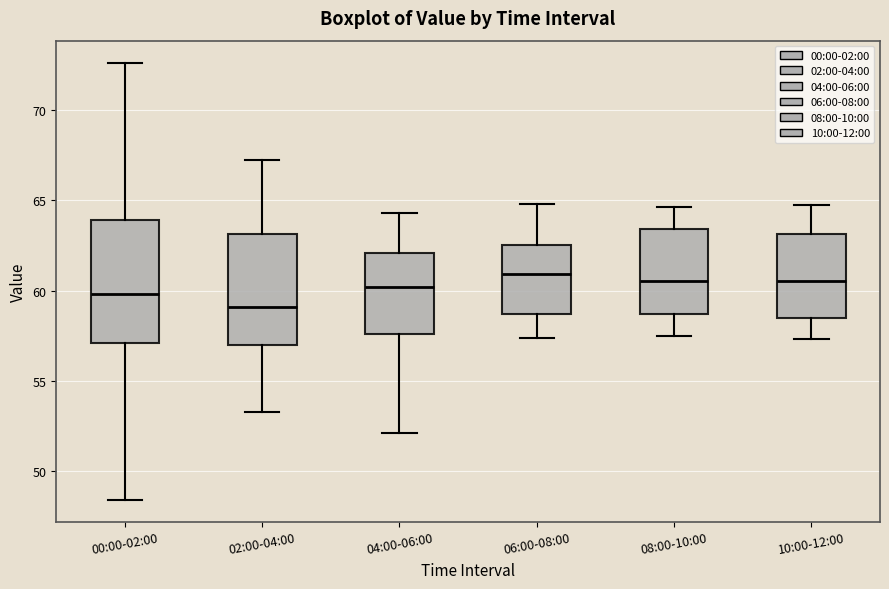

Reading left to right, transcribe this box plot: for each box, give where its median line is, the range the box spans, and where its two whiskers end, as read against the y-axis. The values are not printed on the chart, so give them approximately, as read against the axis.

00:00-02:00: median 60.0, box 57.0 to 64.0, whiskers 48.5 to 72.5
02:00-04:00: median 59.0, box 57.0 to 63.0, whiskers 53.5 to 67.0
04:00-06:00: median 60.0, box 57.5 to 62.0, whiskers 52.0 to 64.5
06:00-08:00: median 61.0, box 58.5 to 62.5, whiskers 57.5 to 65.0
08:00-10:00: median 60.5, box 58.5 to 63.5, whiskers 57.5 to 64.5
10:00-12:00: median 60.5, box 58.5 to 63.0, whiskers 57.5 to 64.5